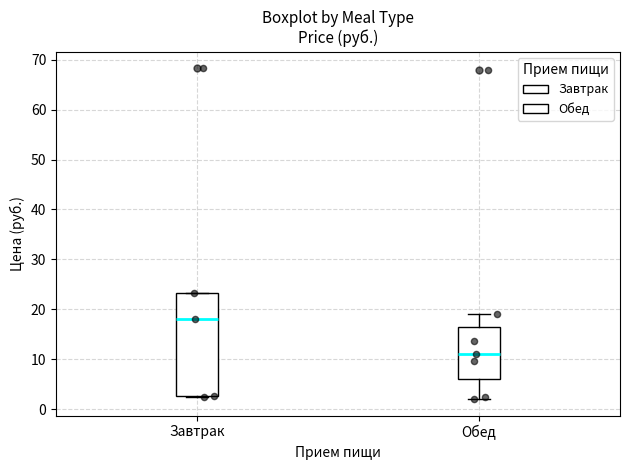

Which box has the highest median line?

Завтрак